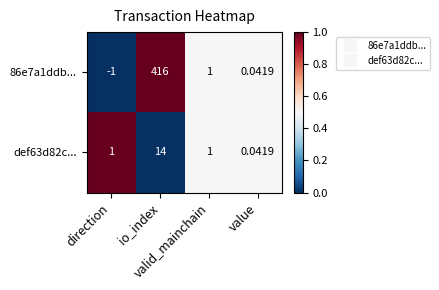

What is the greatest value displayed?

416.0